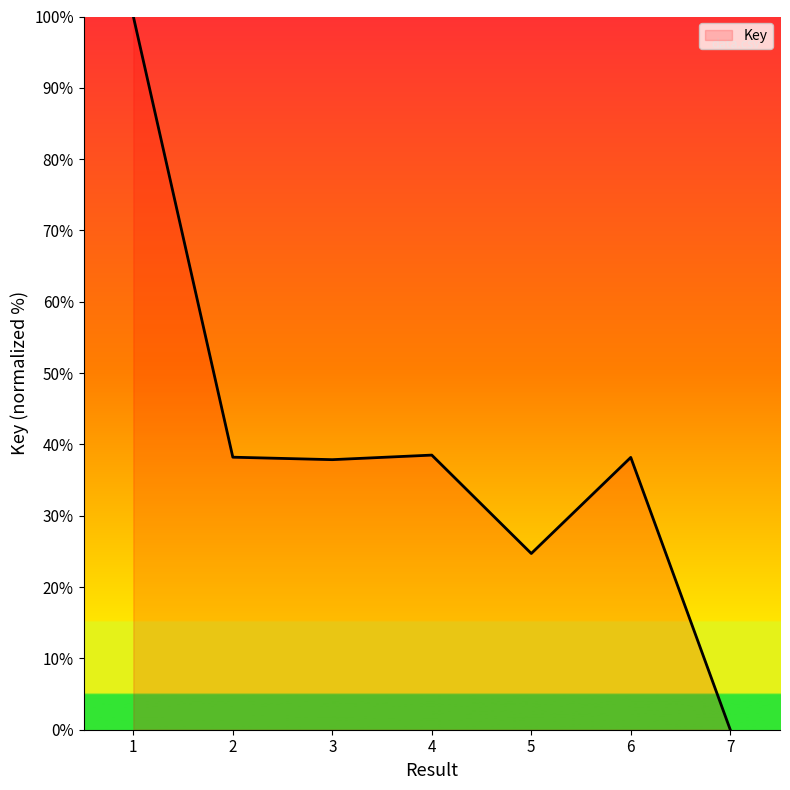

Between 1 and 7, which is larger?

1